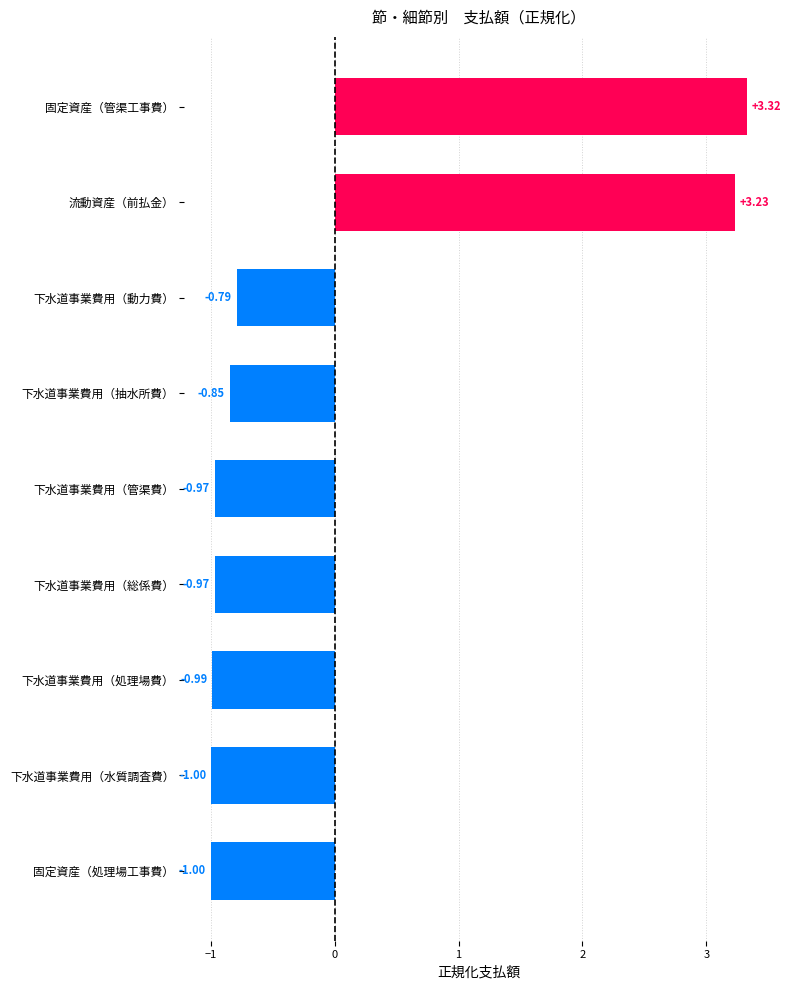

What is the difference between the values at 下水道事業費用（管渠費） and 流動資産（前払金）?

4.2